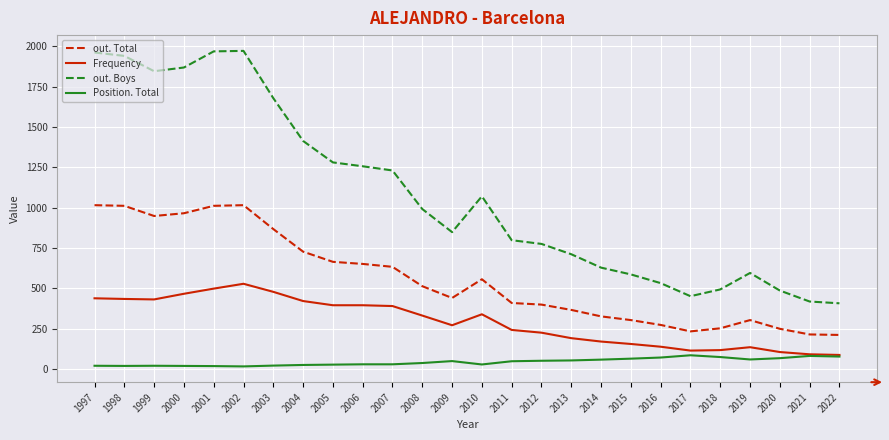

Where does the out. Boys series first go above 991?

1997